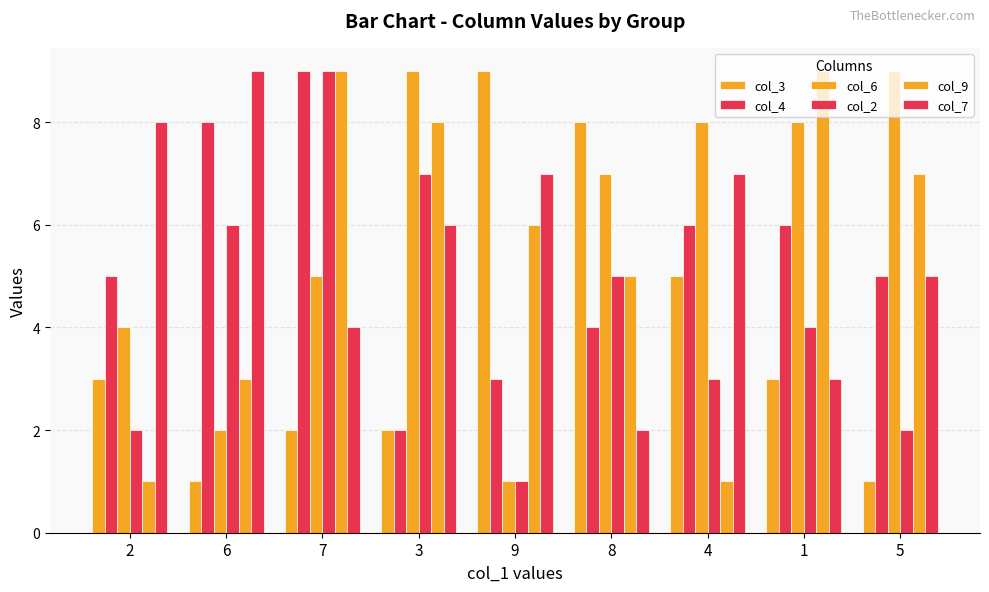

How many distinct data groups are displayed?

6